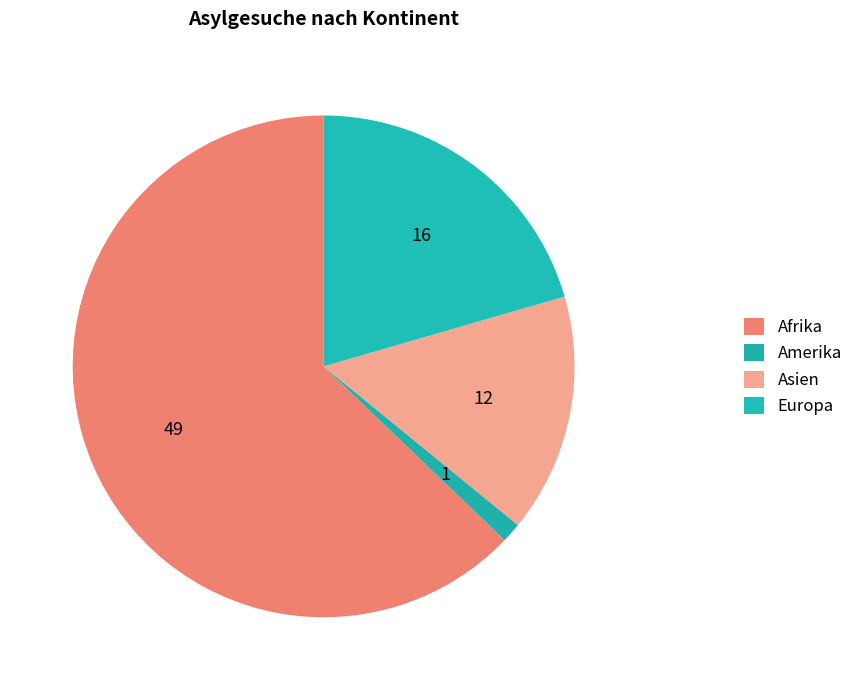

What is the largest slice in the pie chart?

Afrika